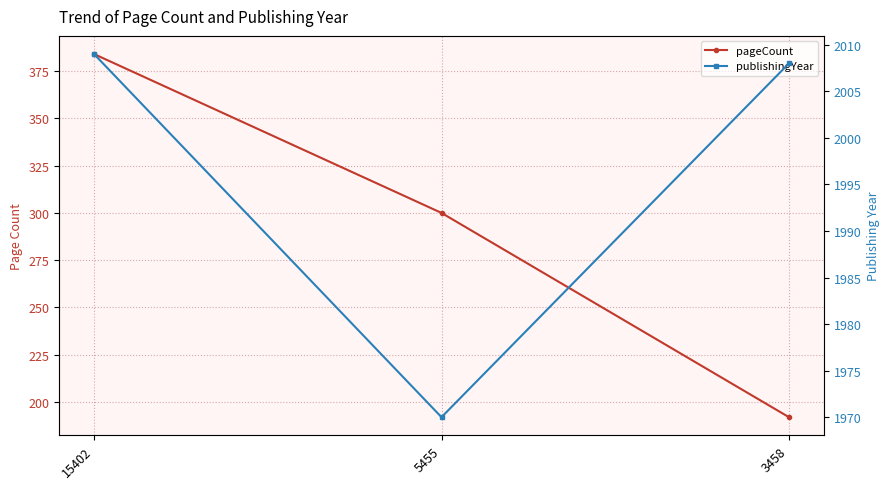

Reading right to left, what are all the values shown in this chart?

pageCount: 3458=192	5455=300	15402=384
publishingYear: 3458=2008	5455=1970	15402=2009